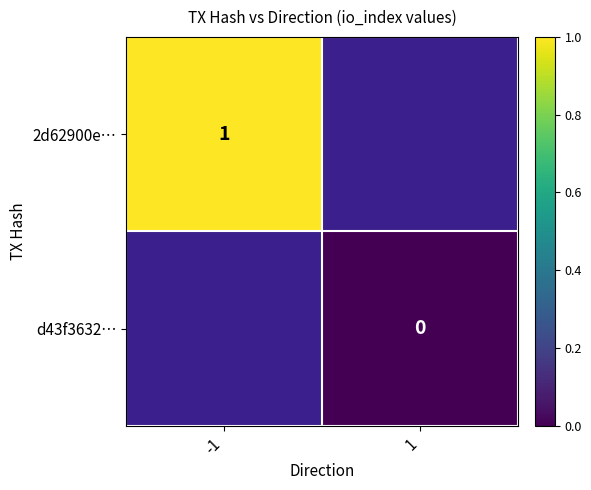

Between 1 and -1, which is larger?

-1